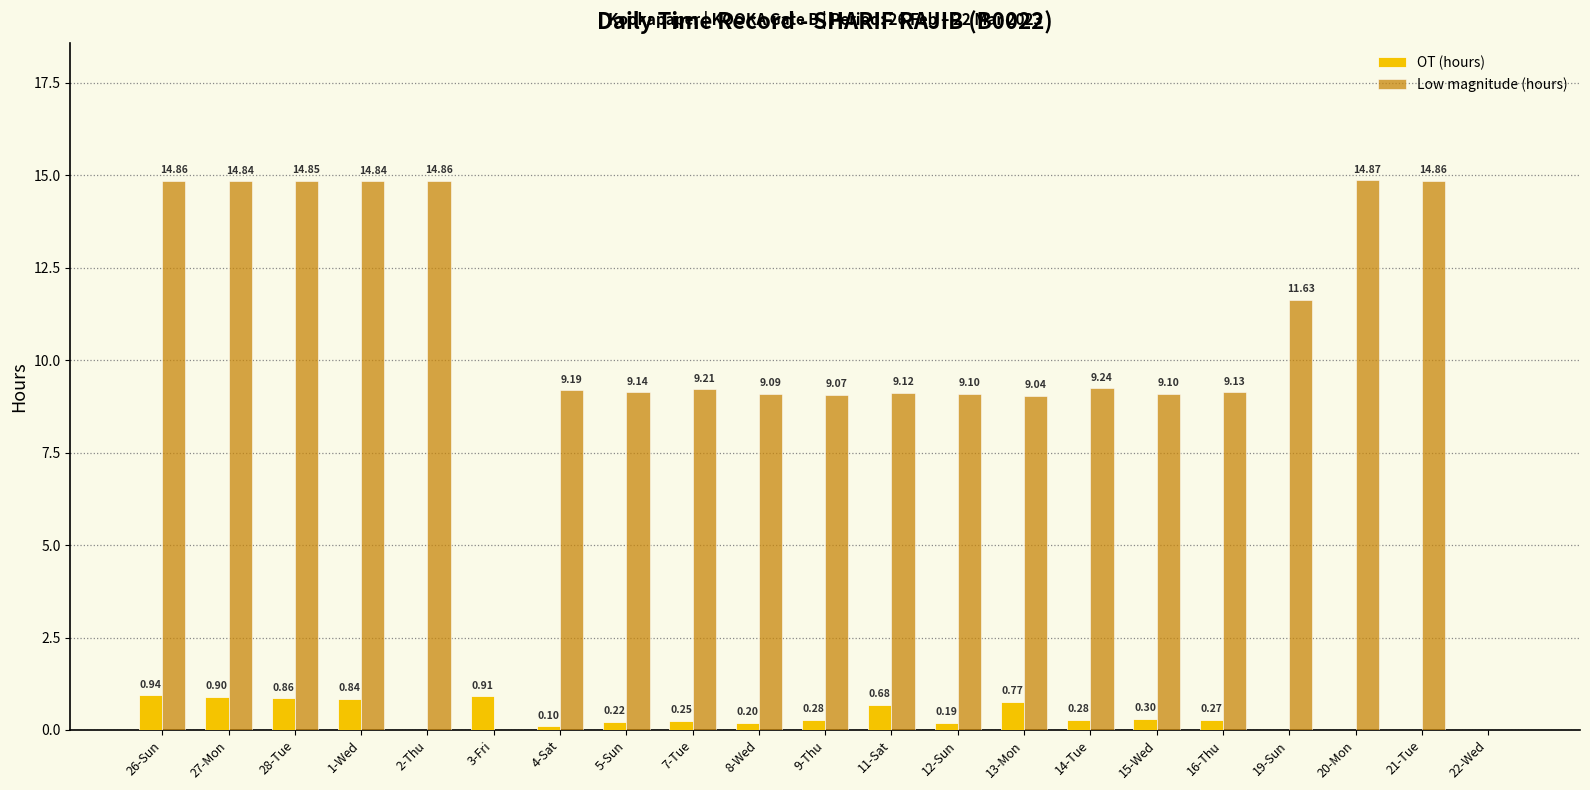

What is the approximate value of Low magnitude (hours) at 14-Tue?

9.2